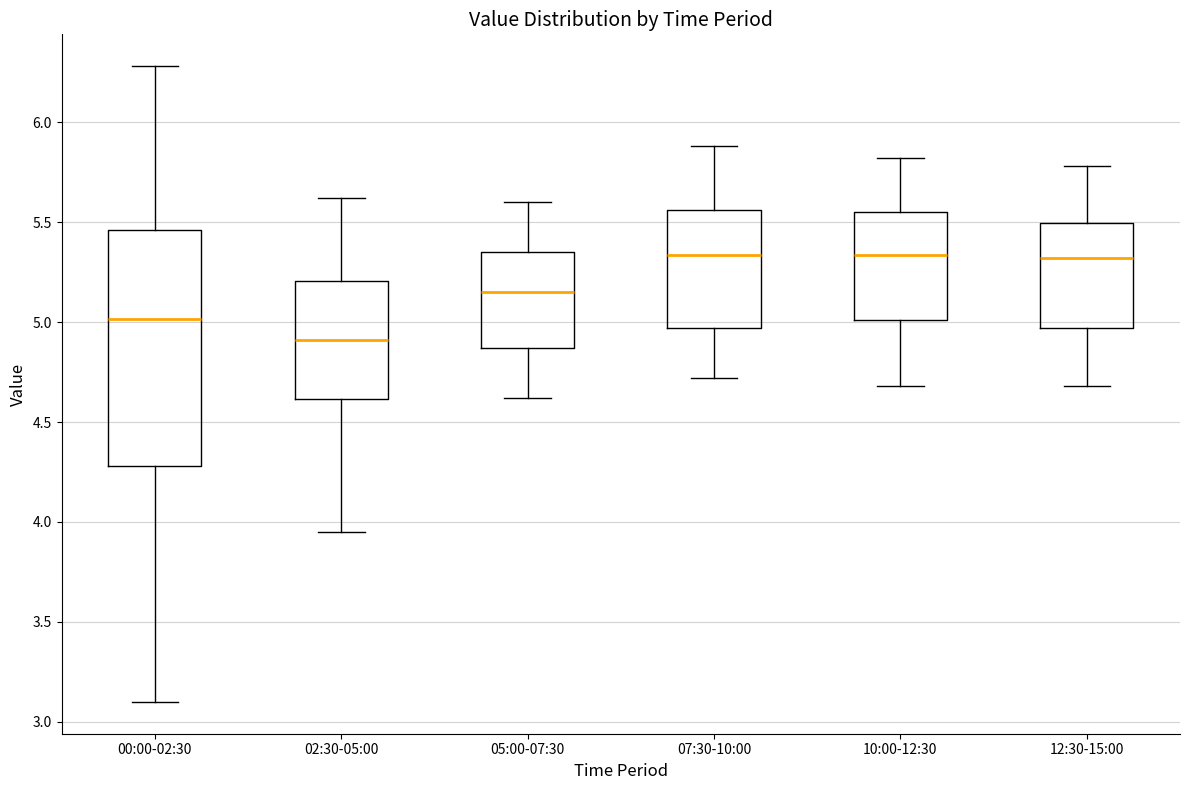

Which box's median line is the lowest?

02:30-05:00